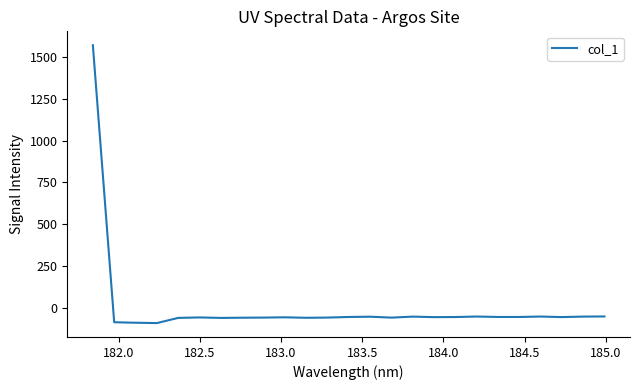

How many lines are shown in the chart?

1